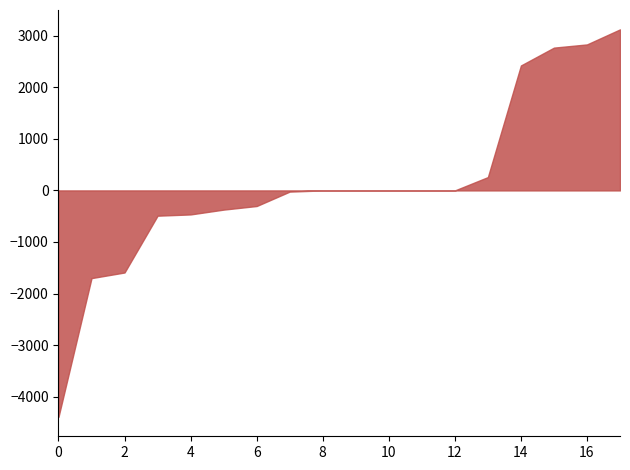

What is the greatest value displayed?

3123.6